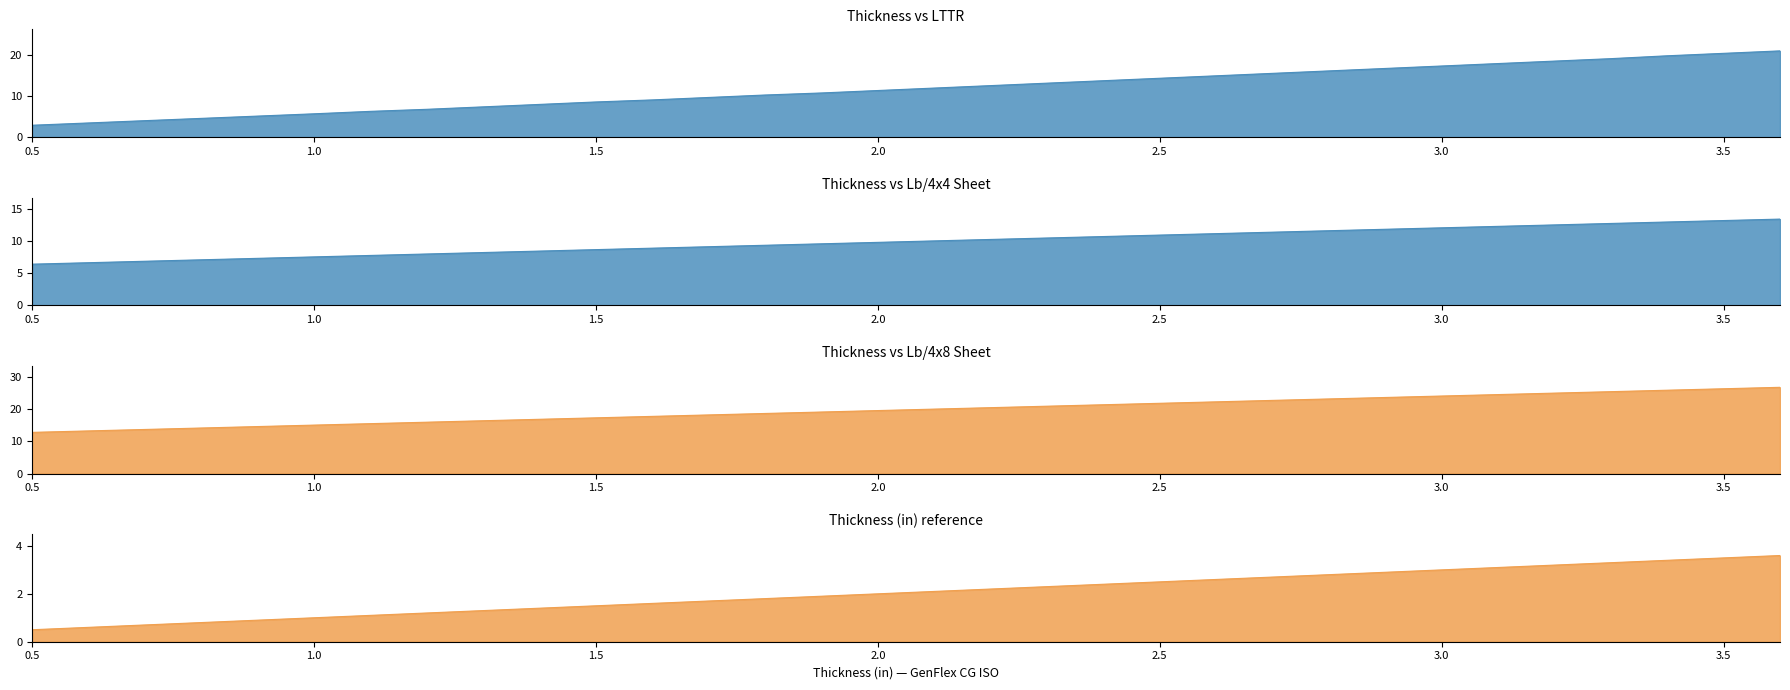

At 3.25, list the series in order from smallest to largest.

Thickness (in), Lb's/4x4 Sheet, LTTR, Lb's/4x8 Sheet